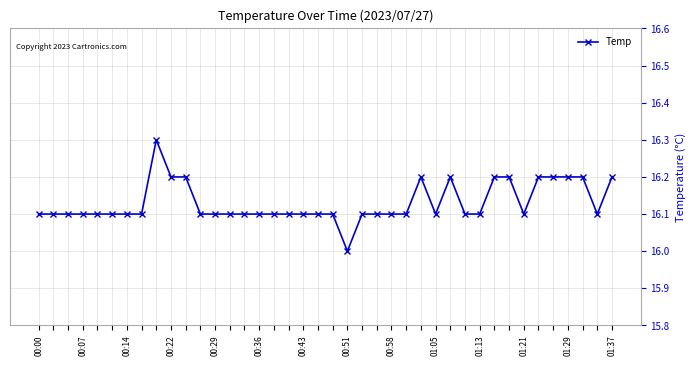

What is the value of the 16th point from the left?

16.1